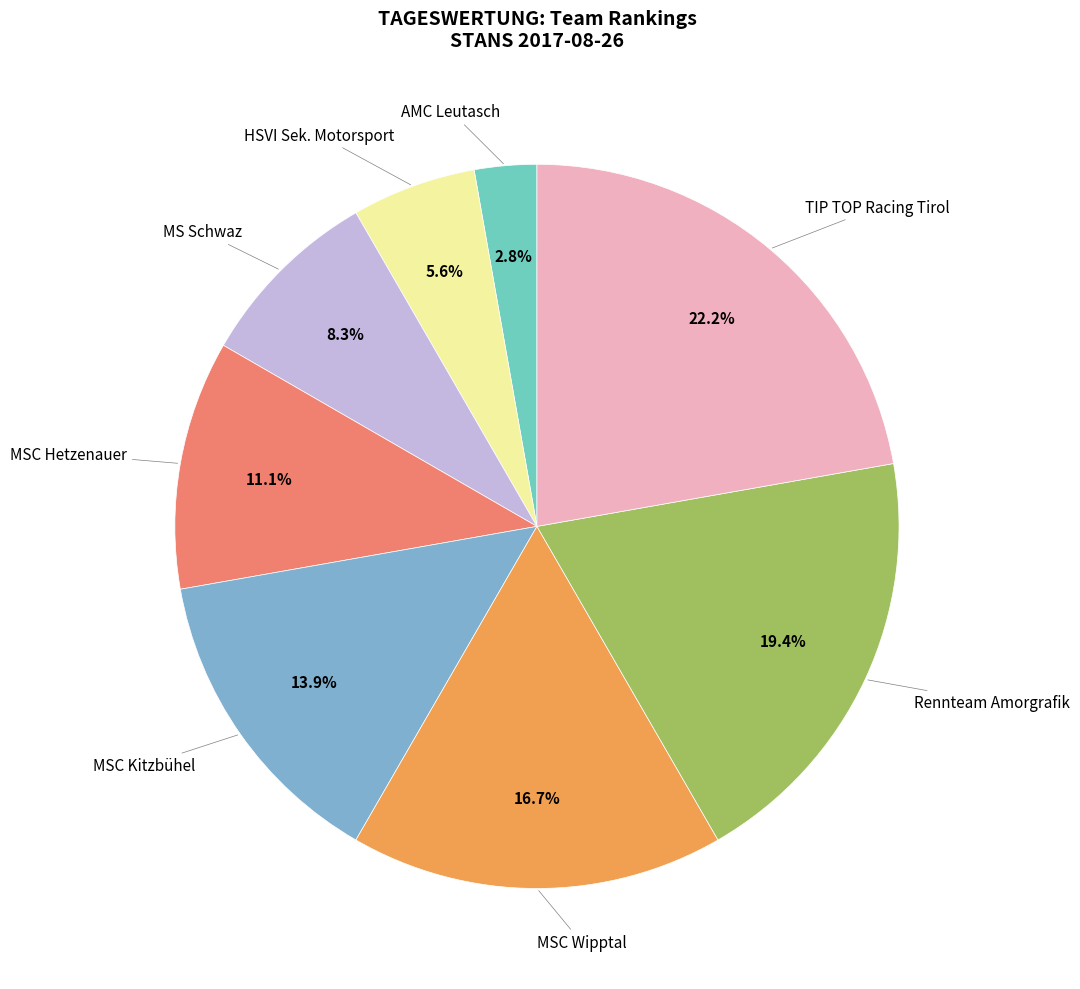

Count the number of slices in the pie.

8